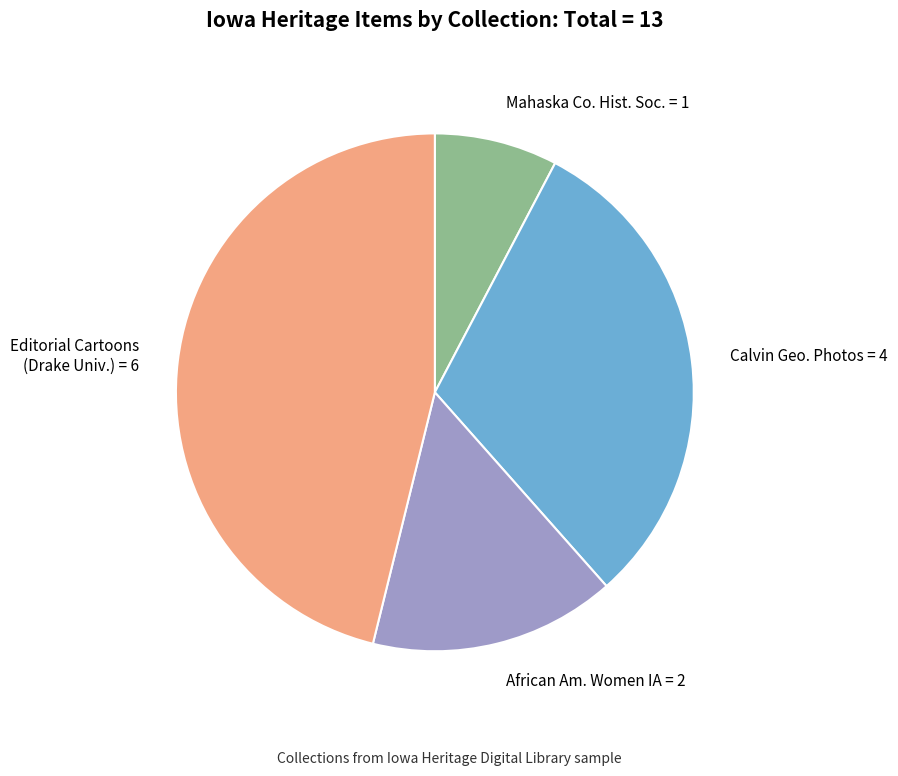

Does any single category account for the majority?

No